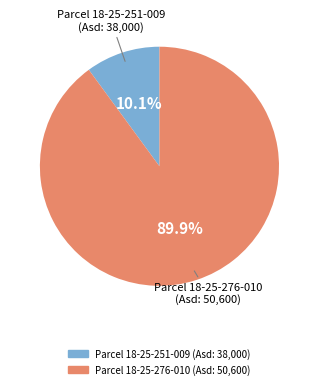

Is there any slice that represents more than half of the pie?

Yes